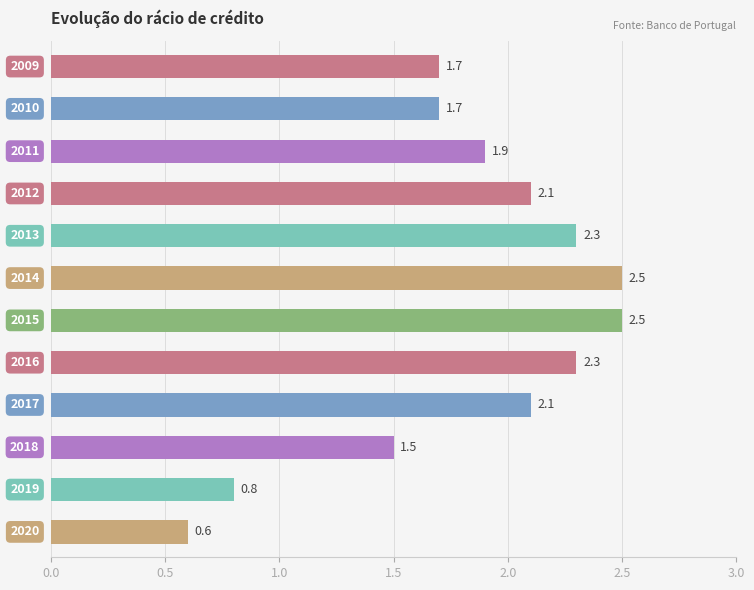

What is the average value?

1.8